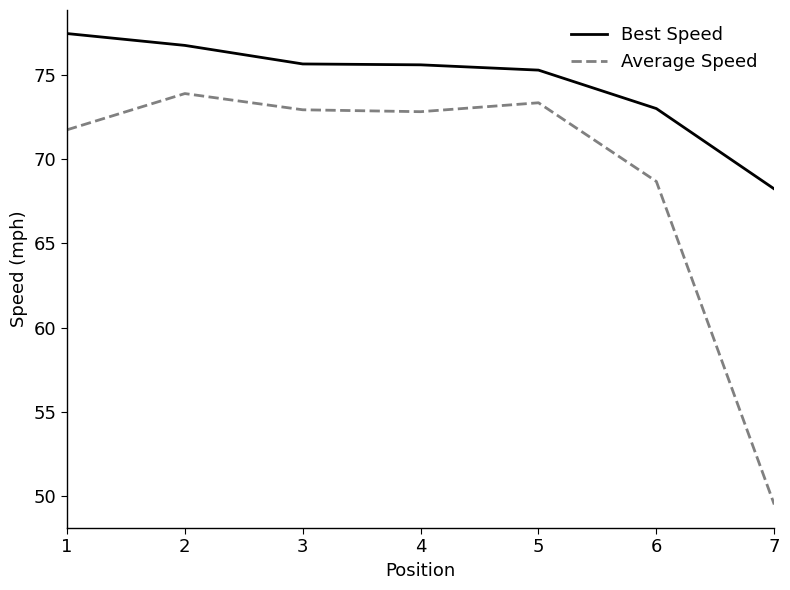

Between 1 and 2, which series saw the biggest shift?

Average Speed